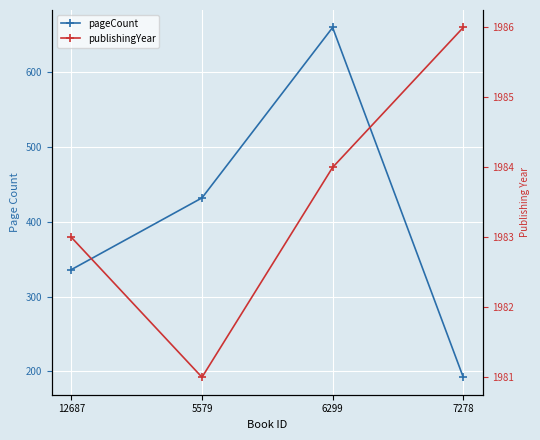

In pageCount, how many points are higher than both neighbors (excluding endpoints)?

1